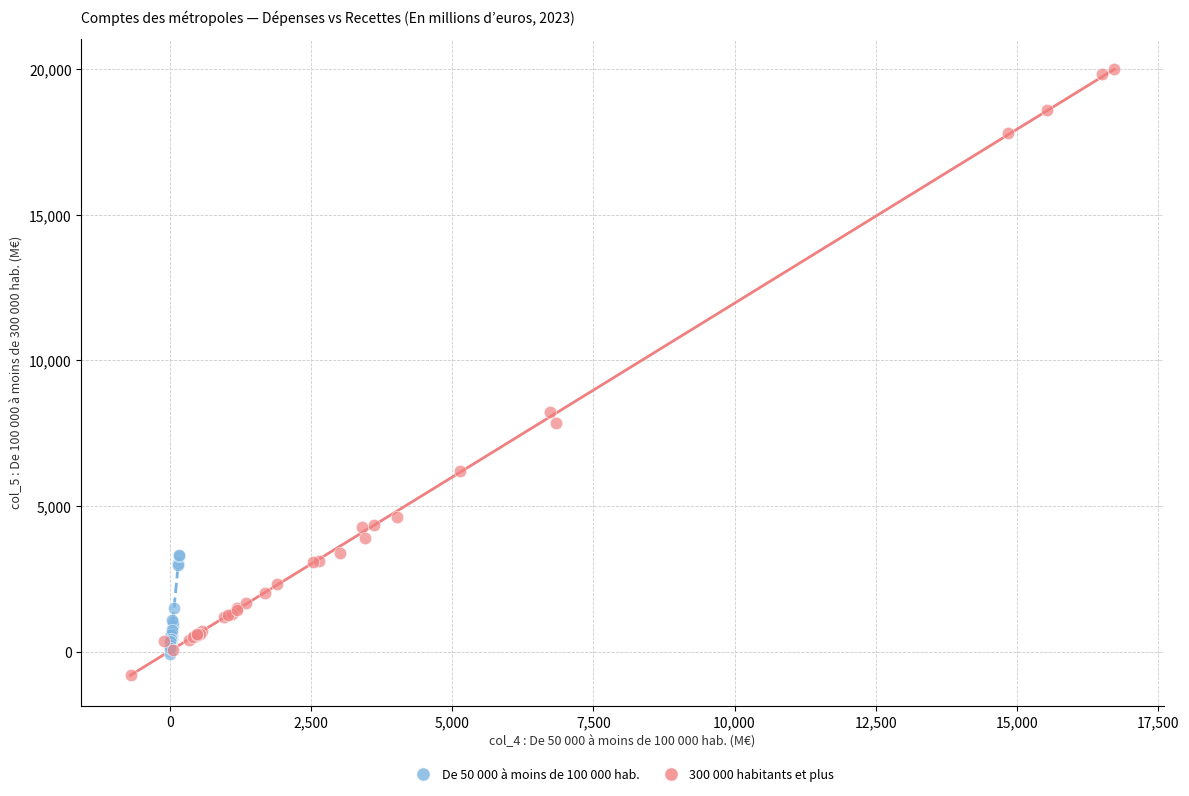

Which series contains the highest Y value?

300 000 habitants et plus